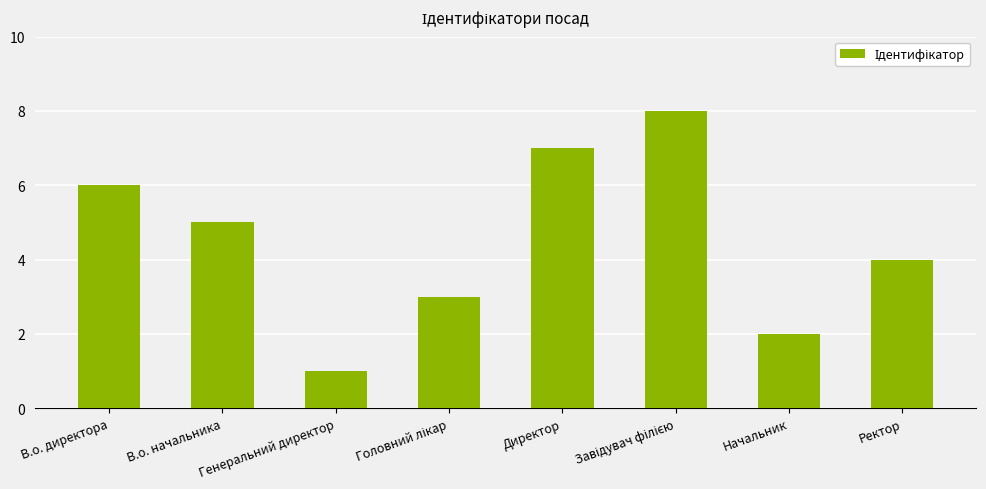

Which label corresponds to the smallest value in the chart?

Генеральний директор